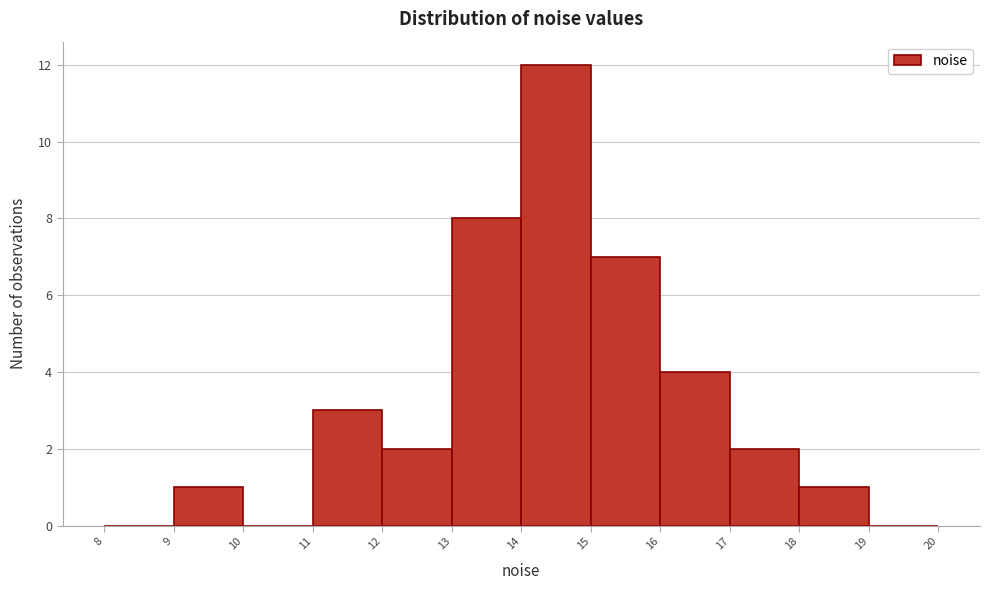

How tall is the bar that spans 13 to 14 on the x-axis? The values are not printed on the chart, so give them approximately, as read against the axis.

8